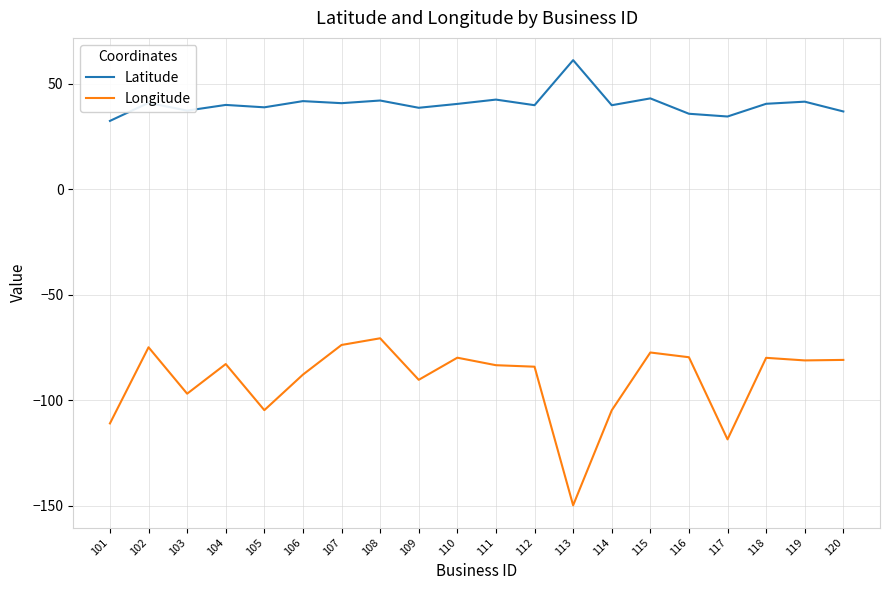

Does the chart have visible grid lines?

Yes